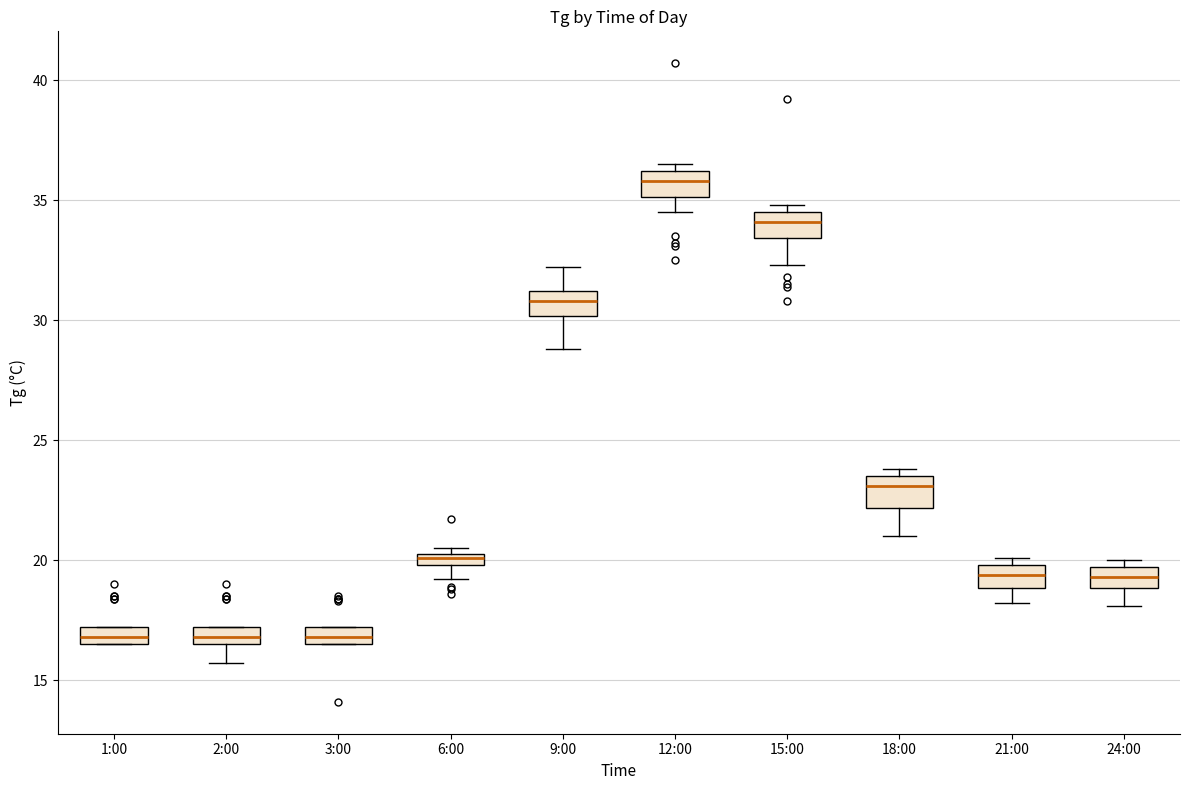

Where is the upper edge of the box for 3:00 on the y-axis? The values are not printed on the chart, so give them approximately, as read against the axis.

17.0